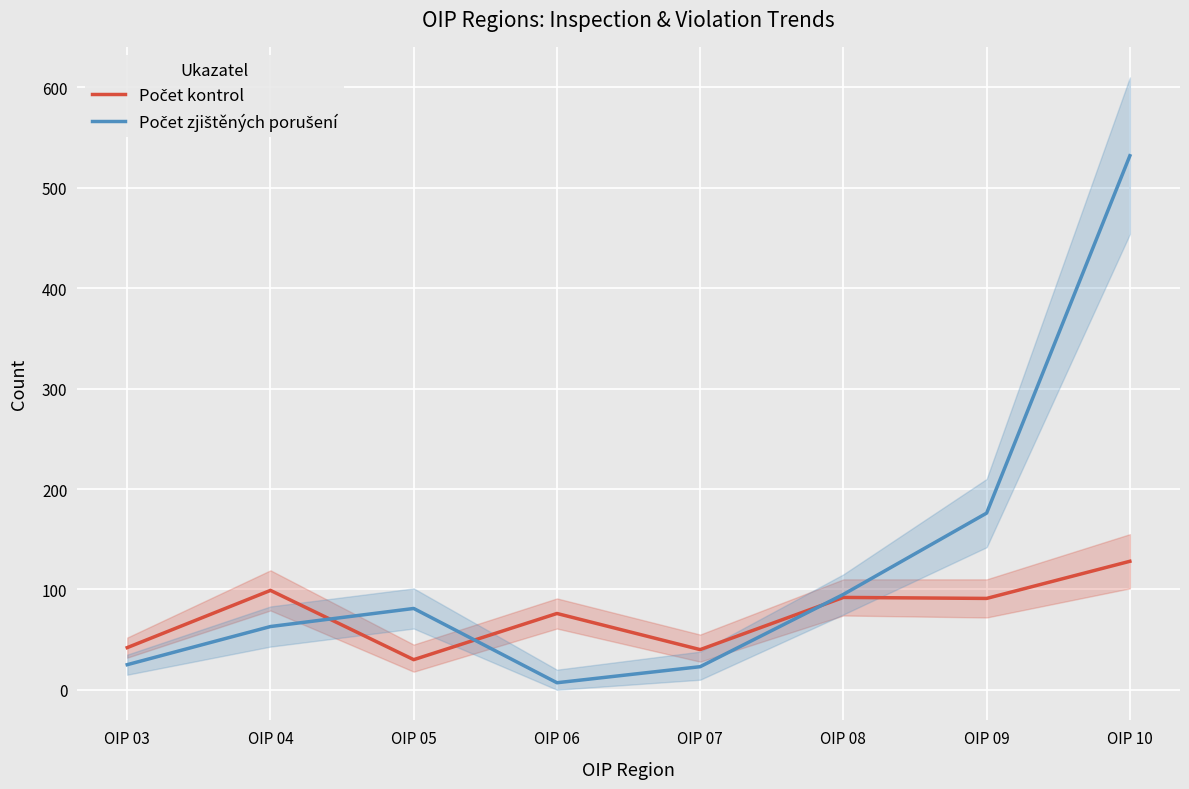

Which series ends up on top after the final intersection of Počet kontrol and Počet zjištěných porušení?

Počet zjištěných porušení